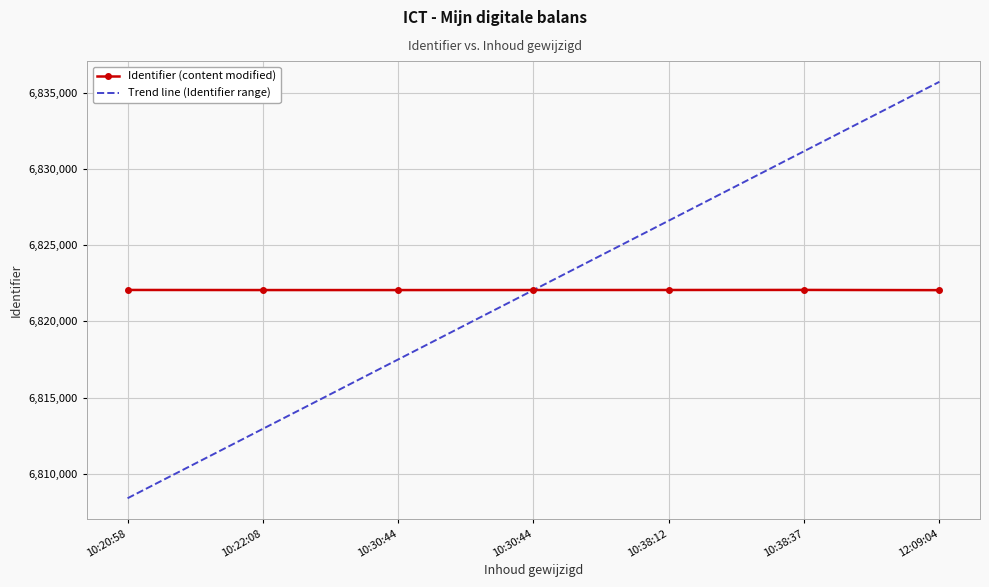

What is the difference between the Identifier (content modified) values at 10:20:58 and 10:38:37?

2.0